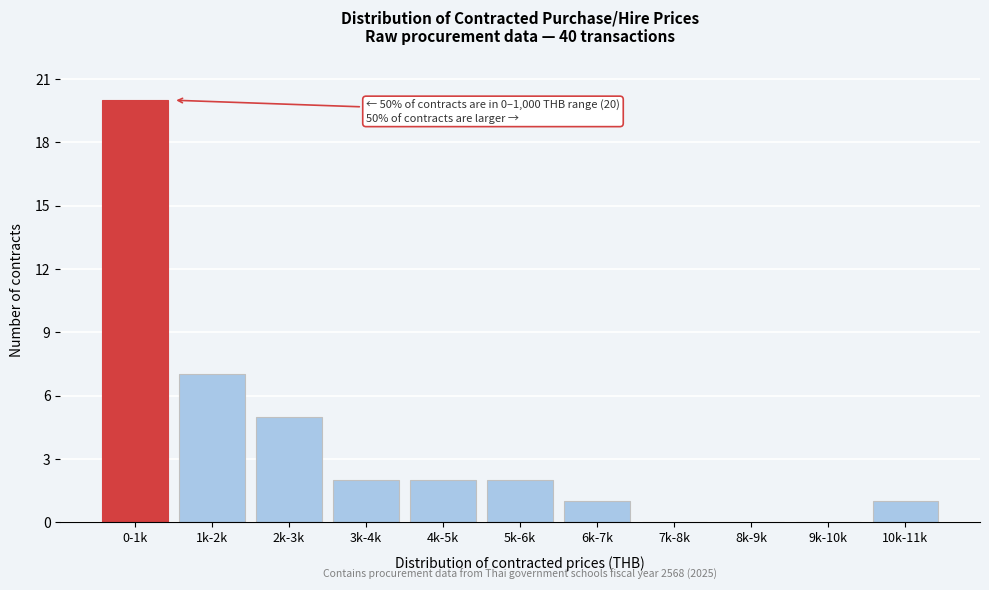

Reading left to right, list all the values displayed in this chart.

0-1k=20	1k-2k=7	2k-3k=5	3k-4k=2	4k-5k=2	5k-6k=2	6k-7k=1	7k-8k=0	8k-9k=0	9k-10k=0	10k-11k=1